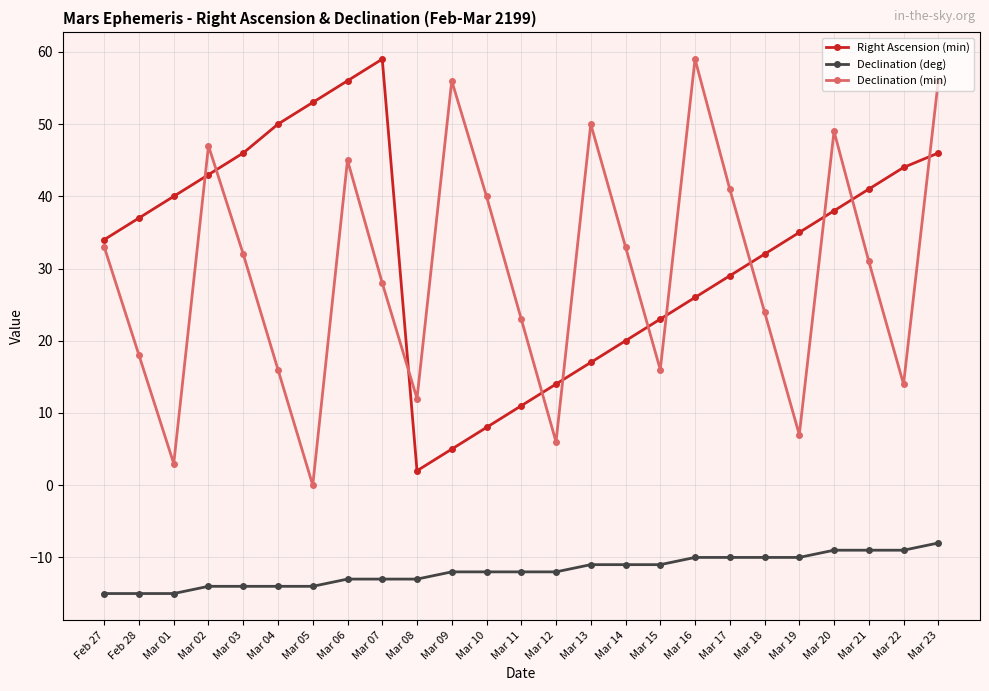

What is the sum of the Declination (min) values at Mar 22 and Mar 01?

17